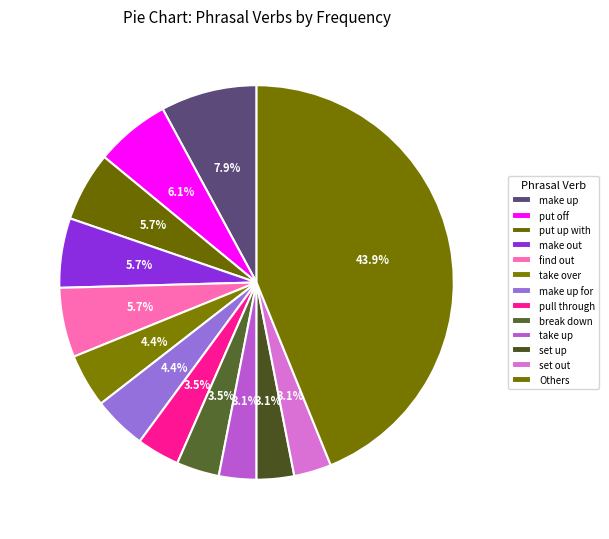

Count the number of slices in the pie.

13